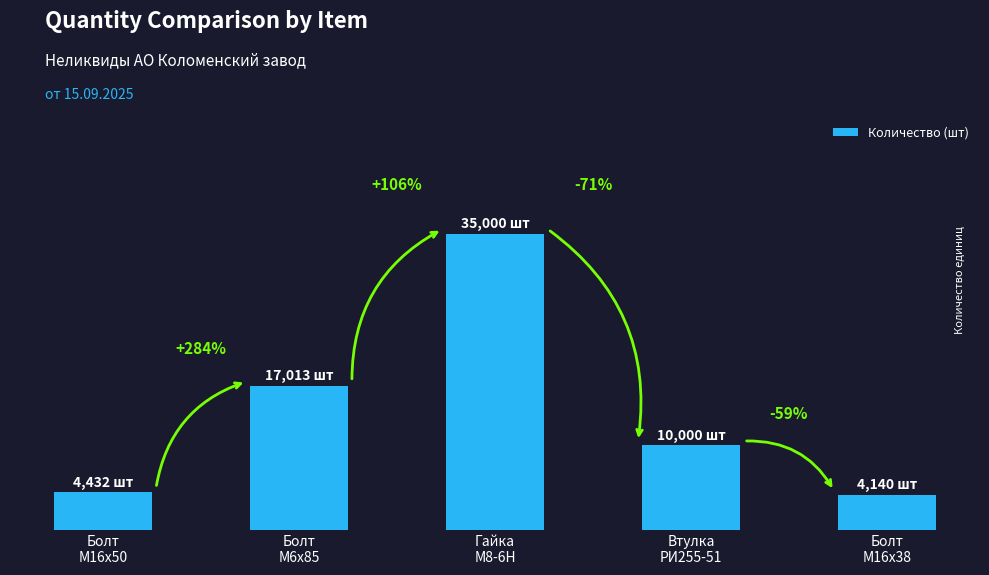

At which label does the data first exceed 10000?

Болт
M6х85